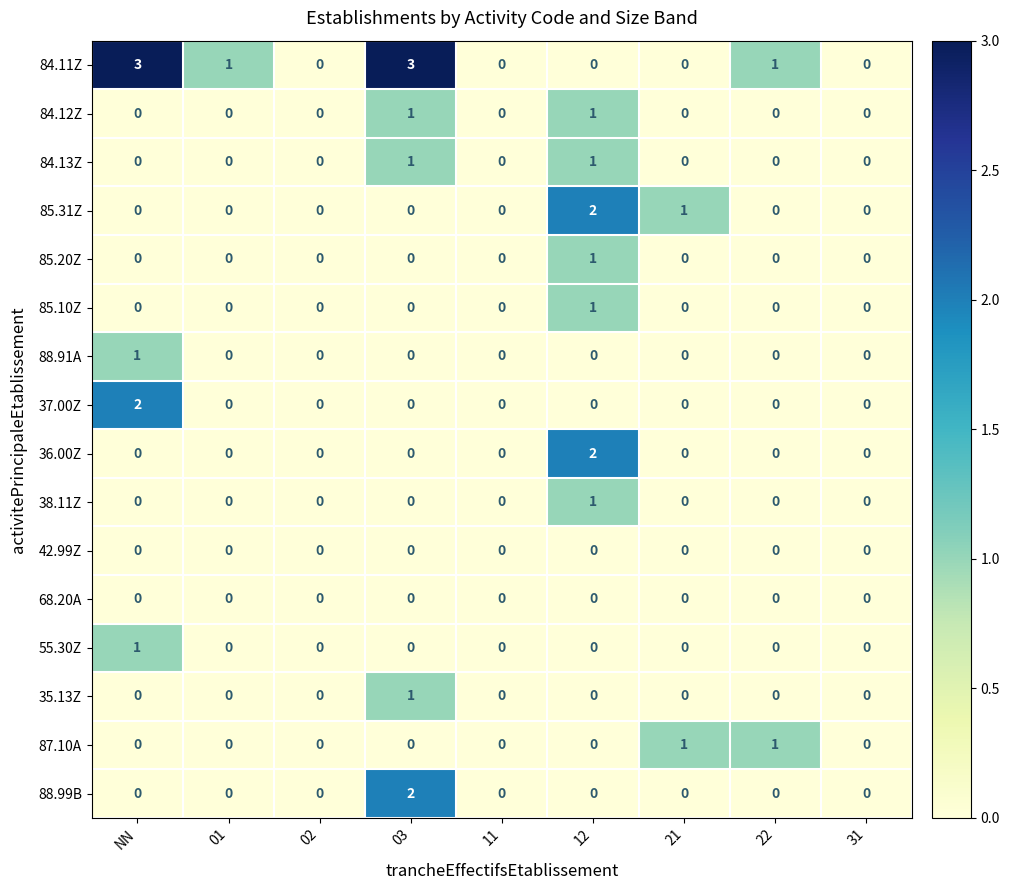

The value of 42.99Z at 22 is 0. True or false?

True